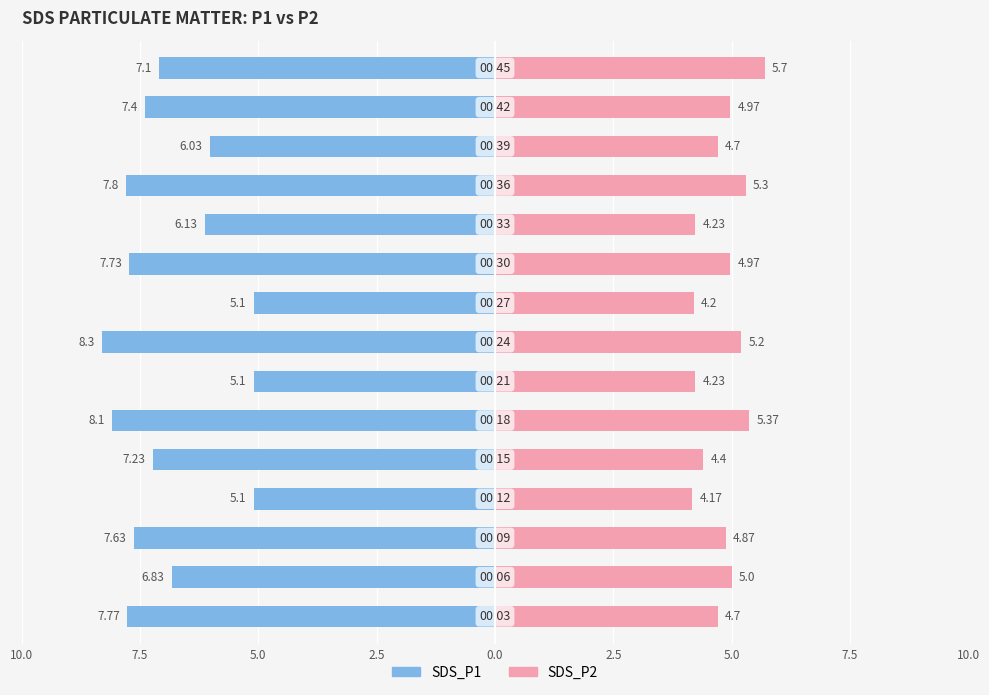

Which series has the widest spread of values?

SDS_P1